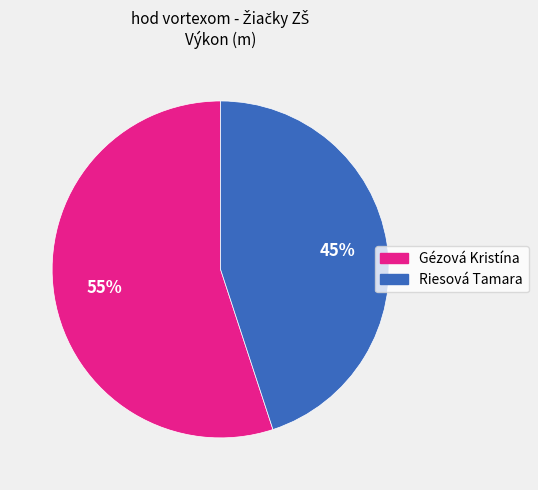

Combined, do Gézová Kristína and Riesová Tamara account for over 50%?

Yes